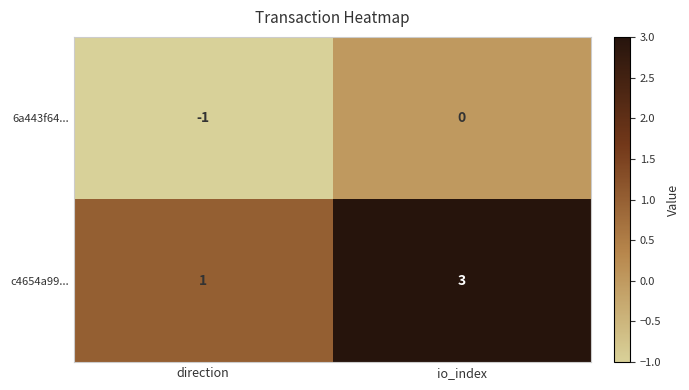

At which label is c4654a99... closest to 2?

direction